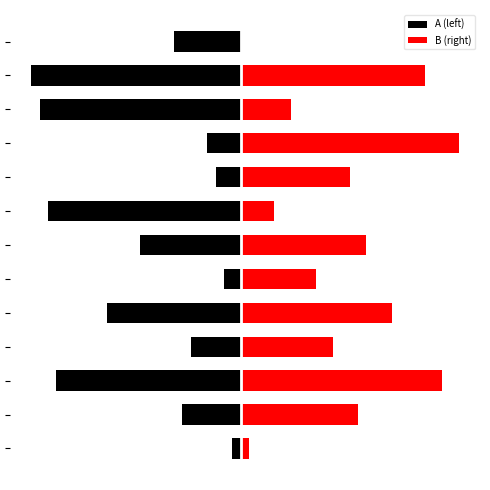

Which label corresponds to the smallest value in the chart?

11